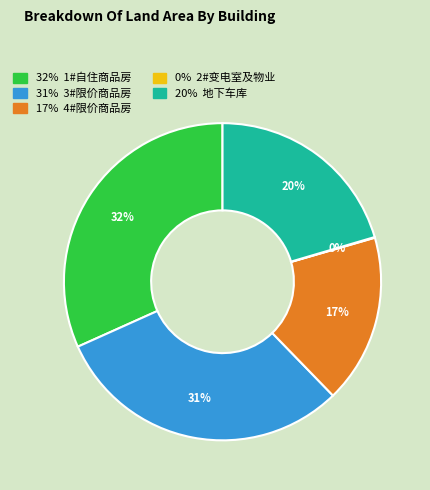

To the nearest percent, what is the difference between the largest and smallest slice percentages?

32%